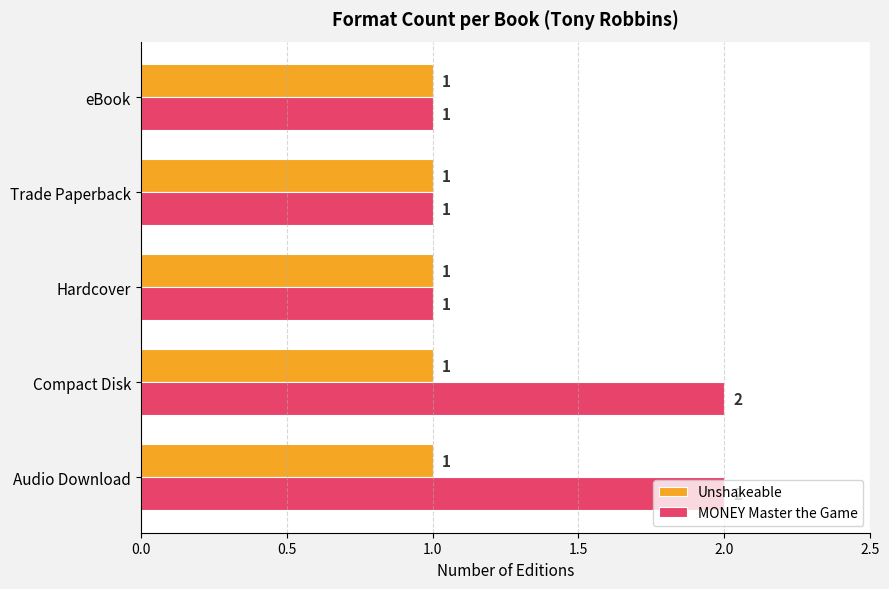

Count the MONEY Master the Game values in the range 1 to 2.

5